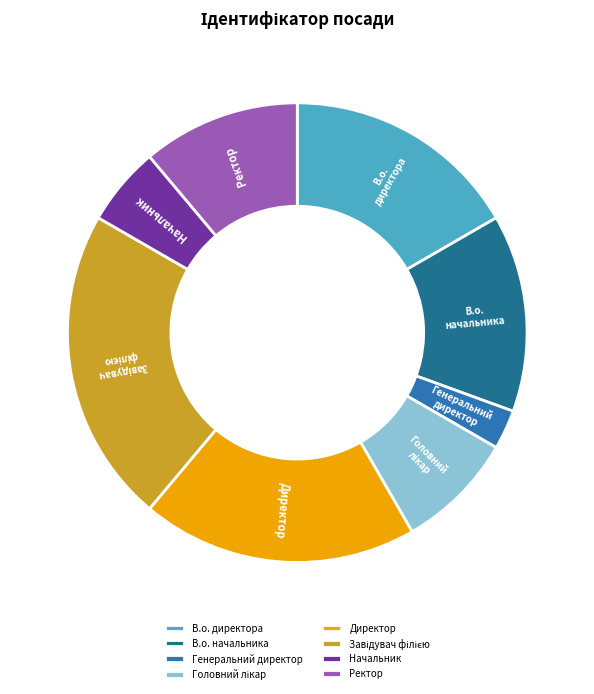

Is there any slice that represents more than half of the pie?

No